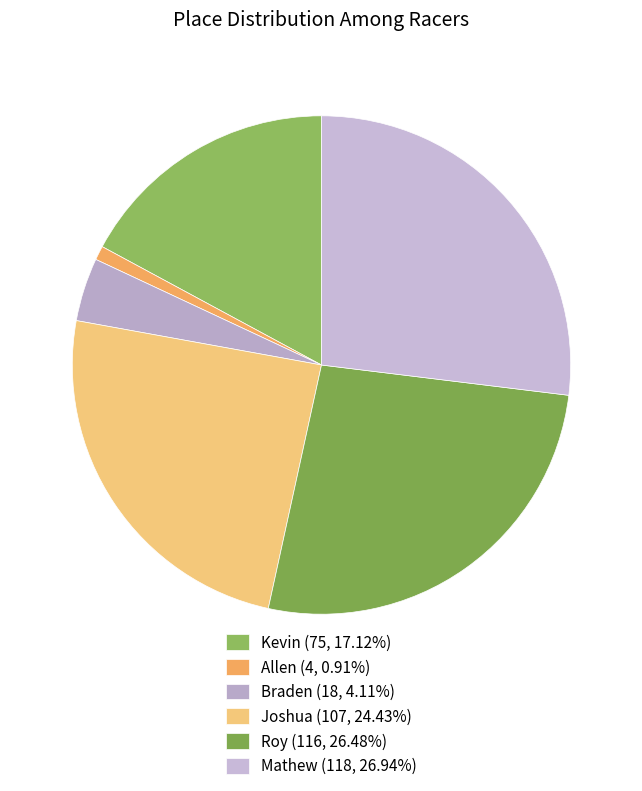

What is the change in value from Kevin to Roy?

+41